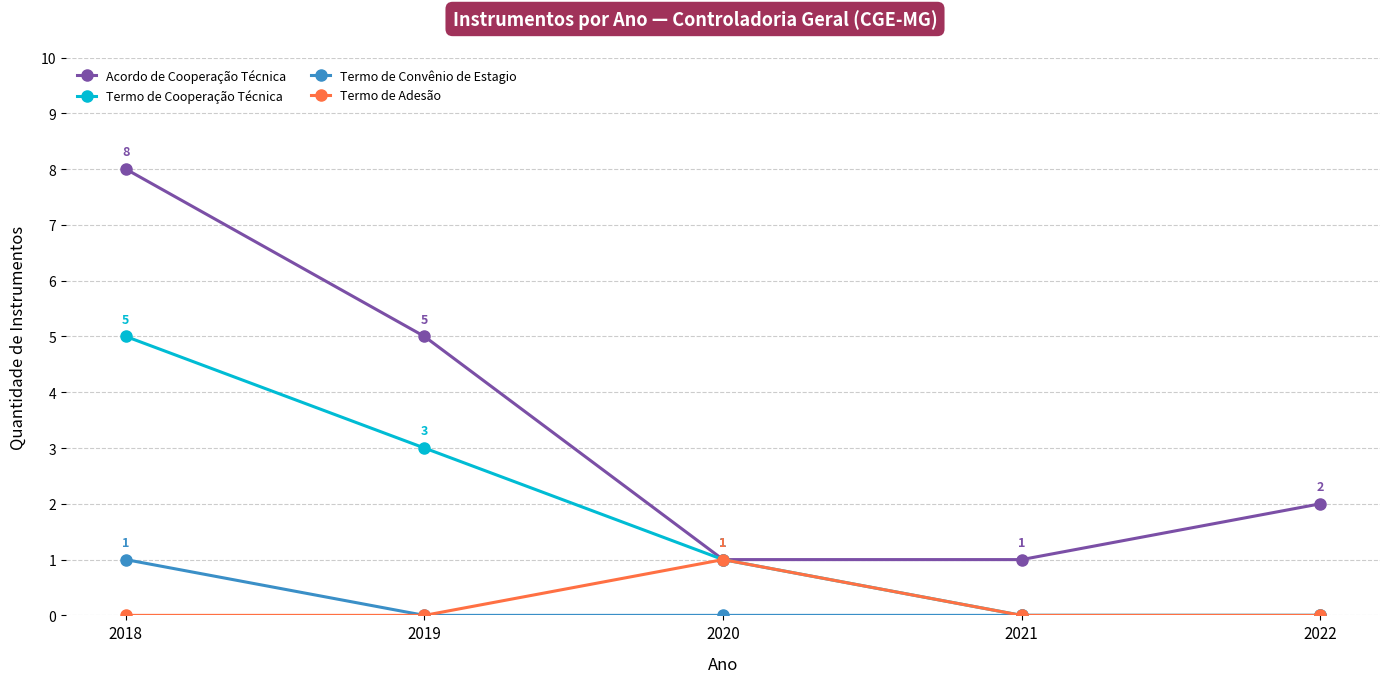

Which series changed the most between 2018 and 2020?

Acordo de Cooperação Técnica